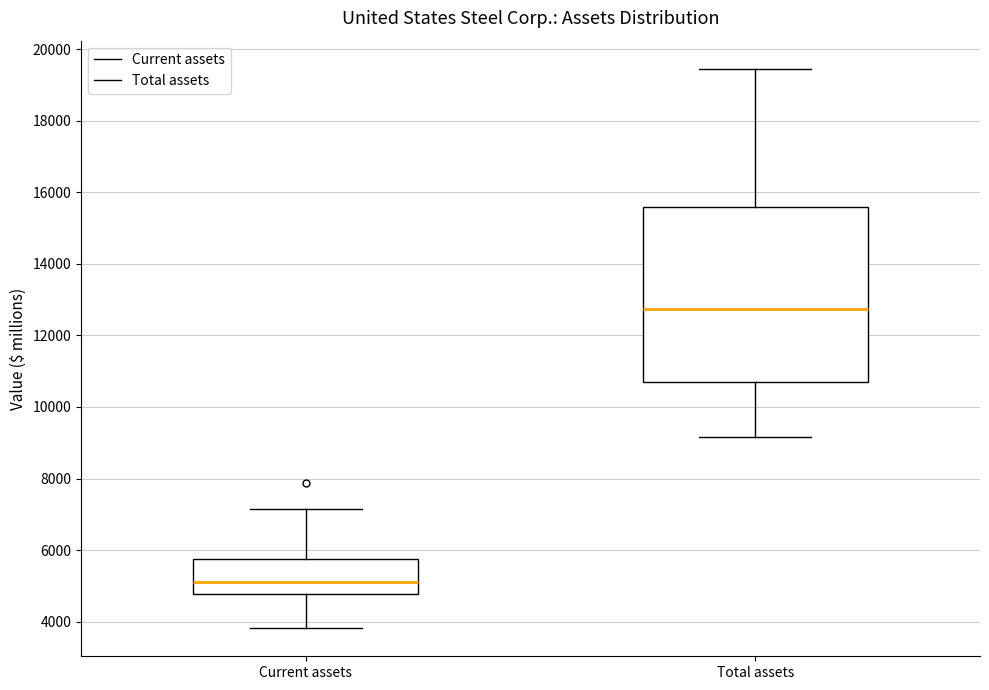

Reading left to right, transcribe this box plot: for each box, give where its median line is, the range the box spans, and where its two whiskers end, as read against the y-axis. The values are not printed on the chart, so give them approximately, as read against the axis.

Current assets: median 5200, box 4800 to 5800, whiskers 3800 to 7200
Total assets: median 12800, box 10600 to 15600, whiskers 9200 to 19400